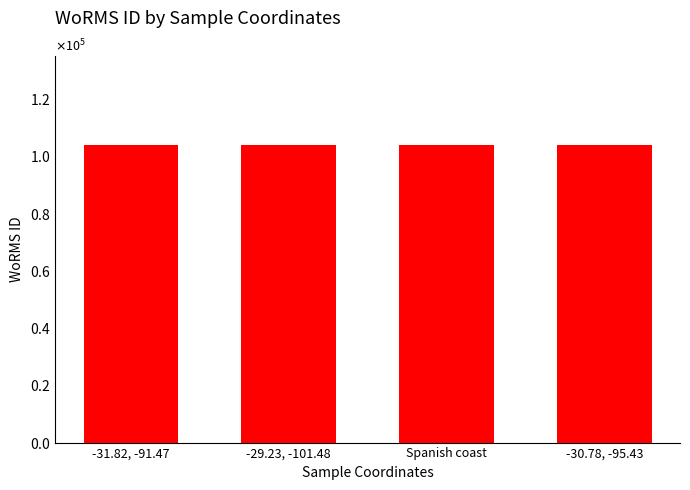

The chart shows a value of 104012 at -30.78, -95.43. True or false?

True